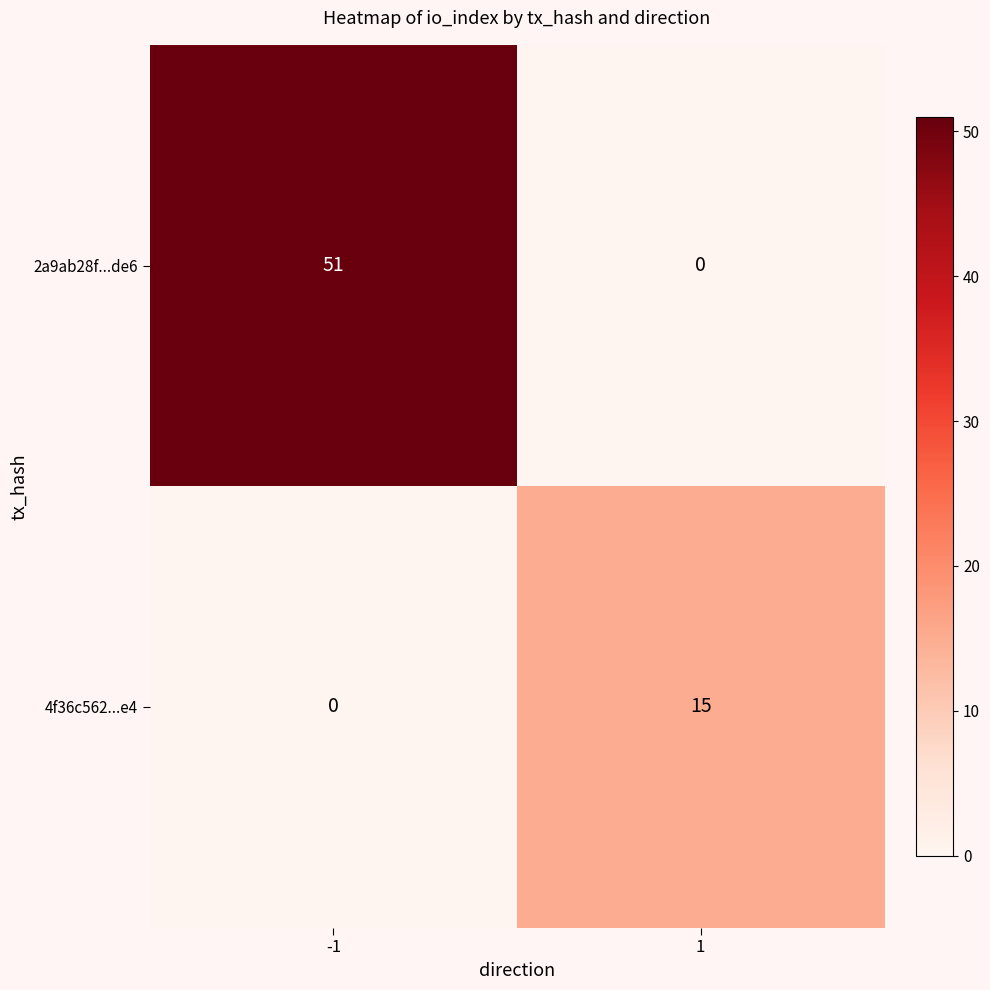

At how many categories does at least one series exceed 48?

1